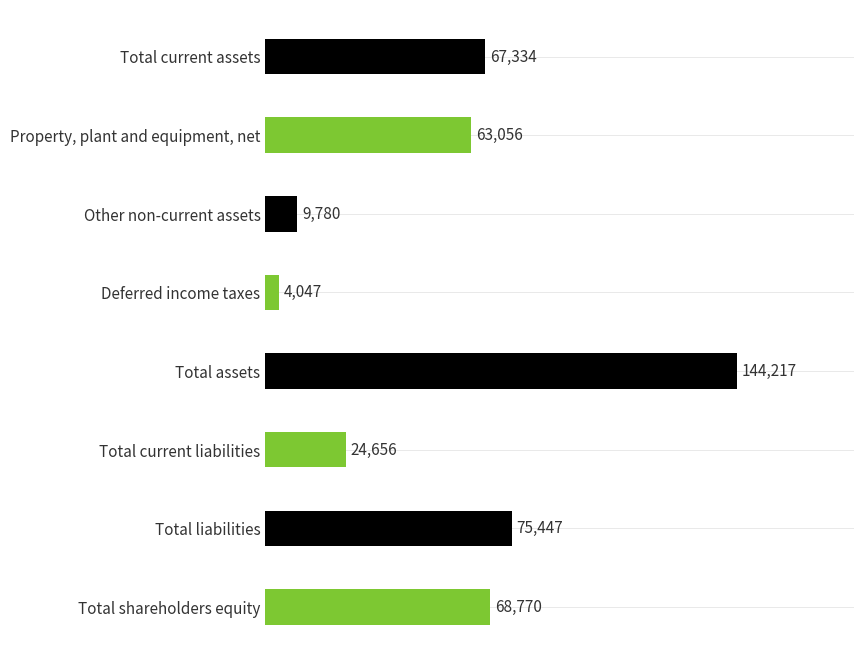

True or false: the data shows 9780 at Other non-current assets.

True